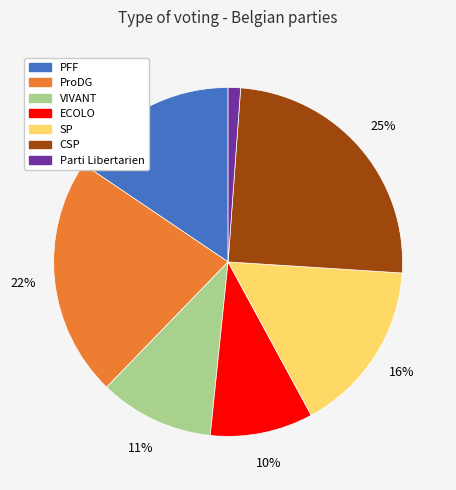

What is the ratio of the value at ProDG to the value at CSP?

0.9